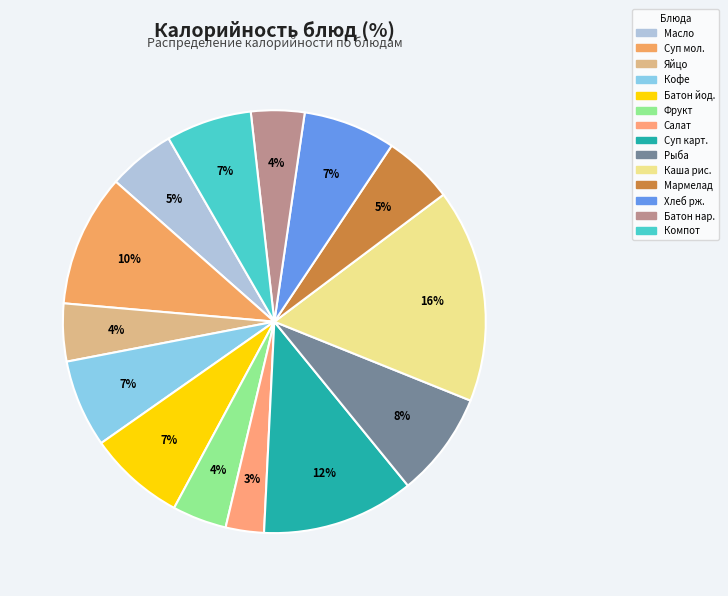

How many slices are in this pie chart?

14